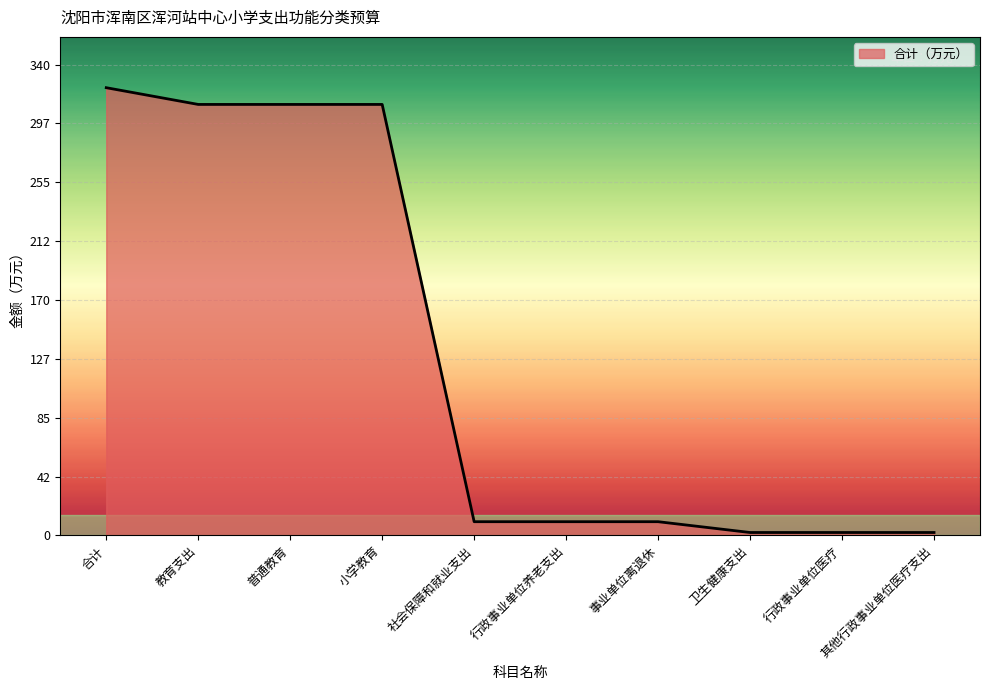

List the labels in order of value, smallest first.

卫生健康支出, 行政事业单位医疗, 其他行政事业单位医疗支出, 社会保障和就业支出, 行政事业单位养老支出, 事业单位离退休, 教育支出, 普通教育, 小学教育, 合计